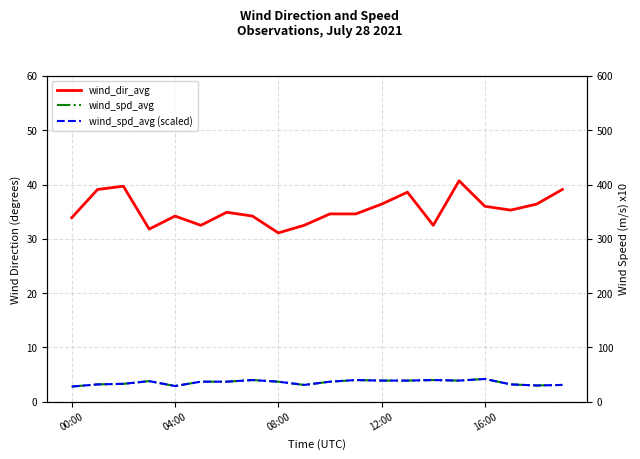

What is the value of the wind_dir_avg point at the 7th from the left?

34.9